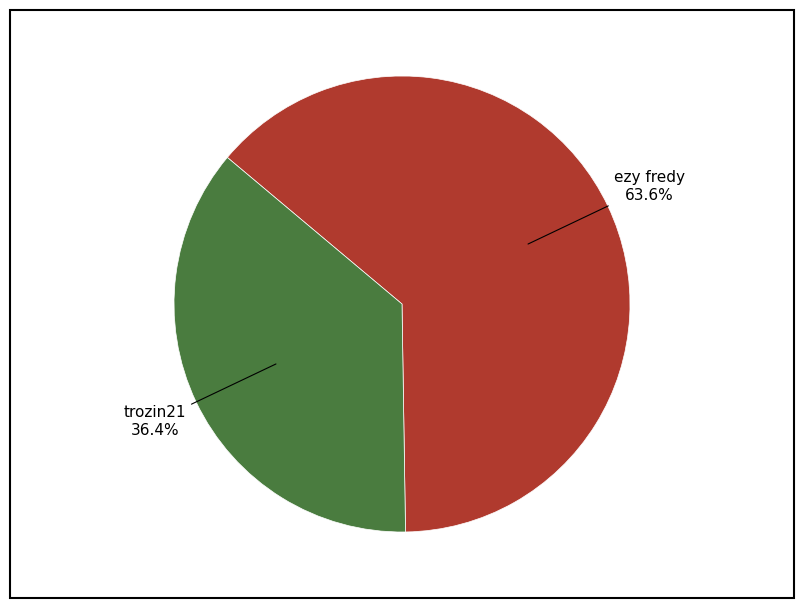

To the nearest percent, what percentage of the pie is trozin21?

36%